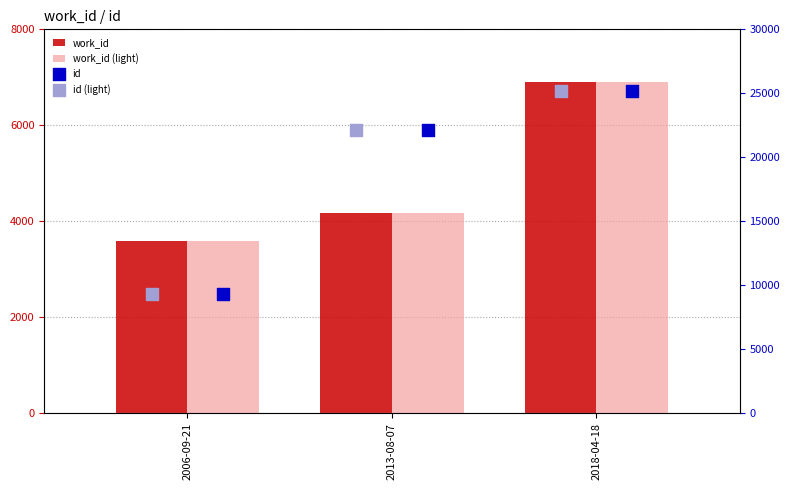

What is the total value across all series at 2018-04-18?

64144